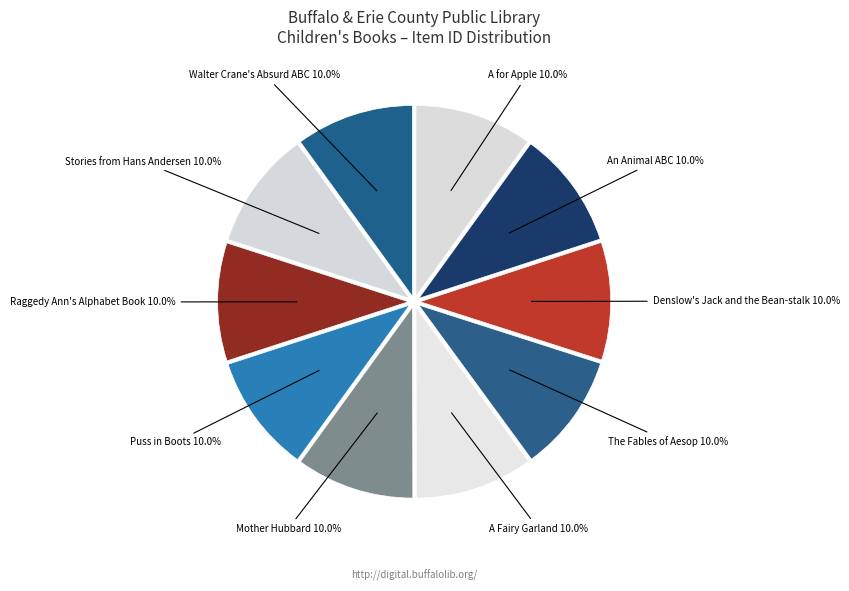

What portion of the pie excludes Mother Hubbard?

90.0%